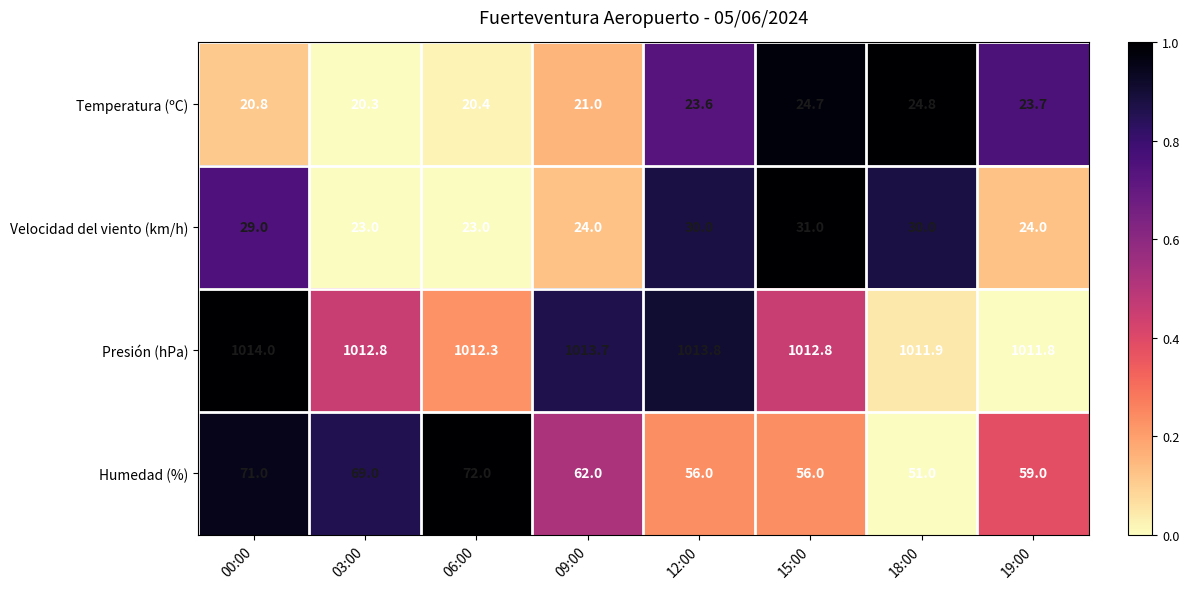

At which label does Temperatura (ºC) first exceed 23?

12:00